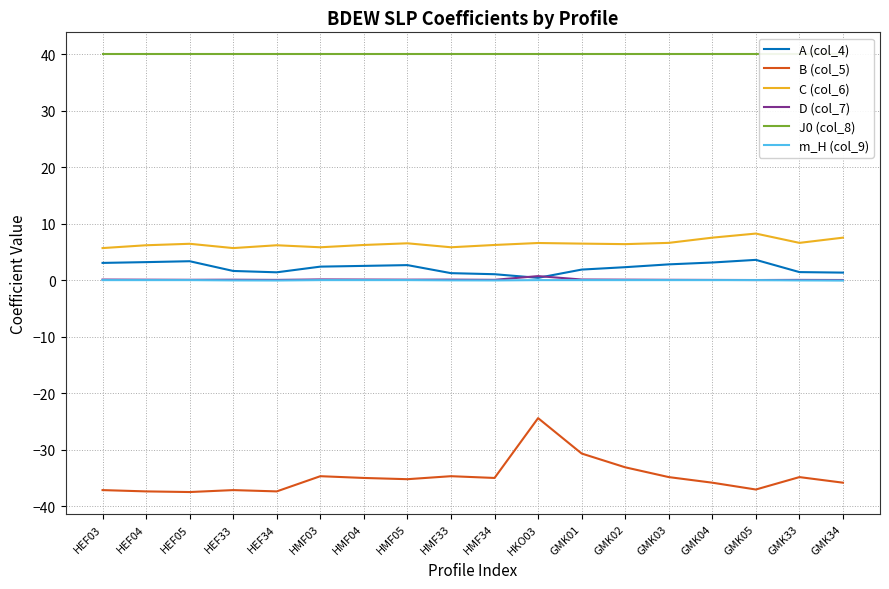

Between GMK05 and HEF05, which is larger?

GMK05